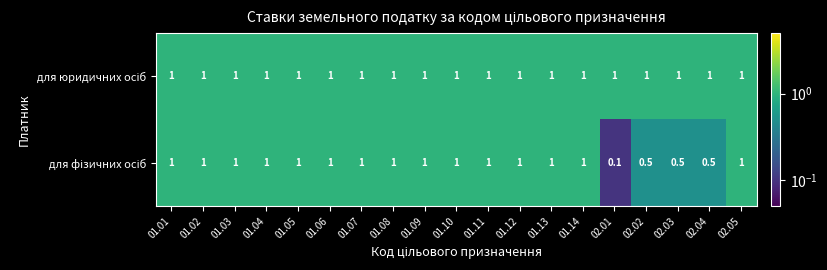

What is the total value across all series at 01.04?

2.0